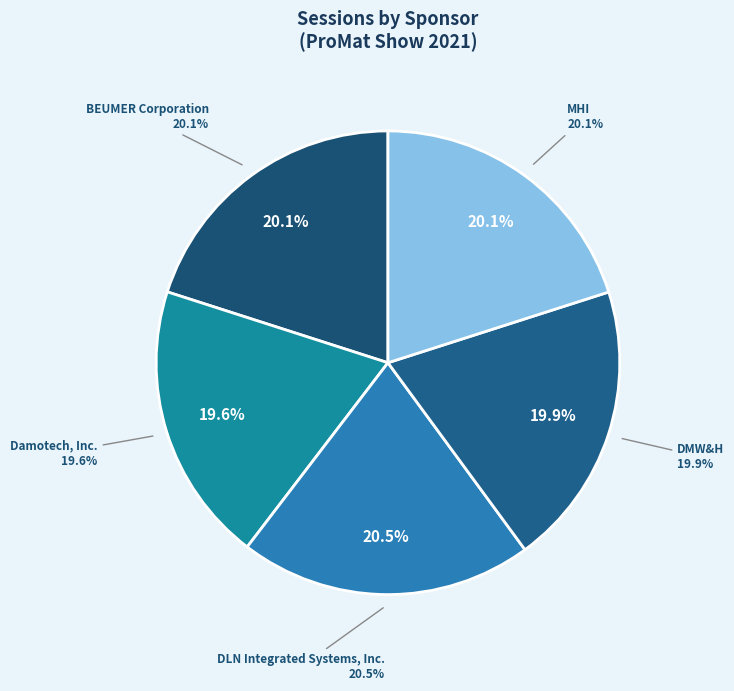

To the nearest percent, what percentage of the pie is DMW&H?

20%